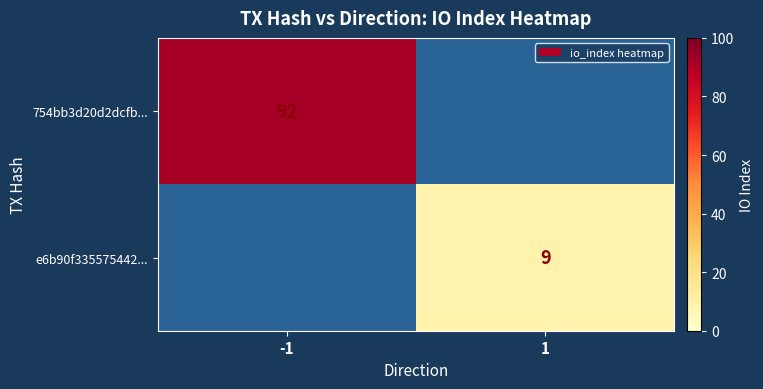

The value of e6b90f335575442... at 1 is 5. True or false?

False